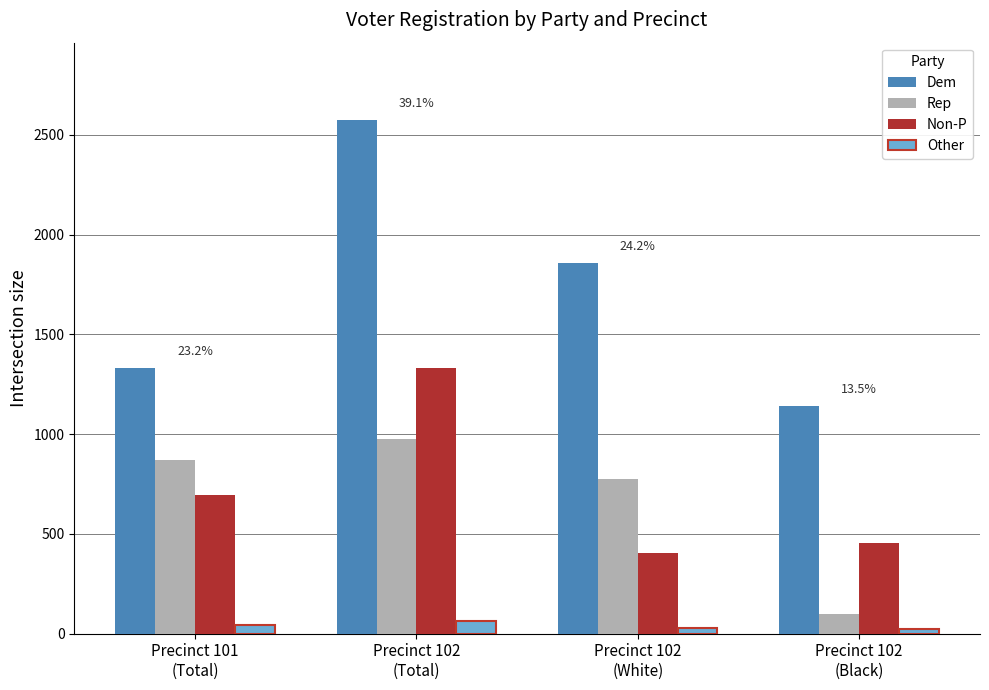

Is it true that Dem equals 1618 at Precinct 102
(Black)?

False